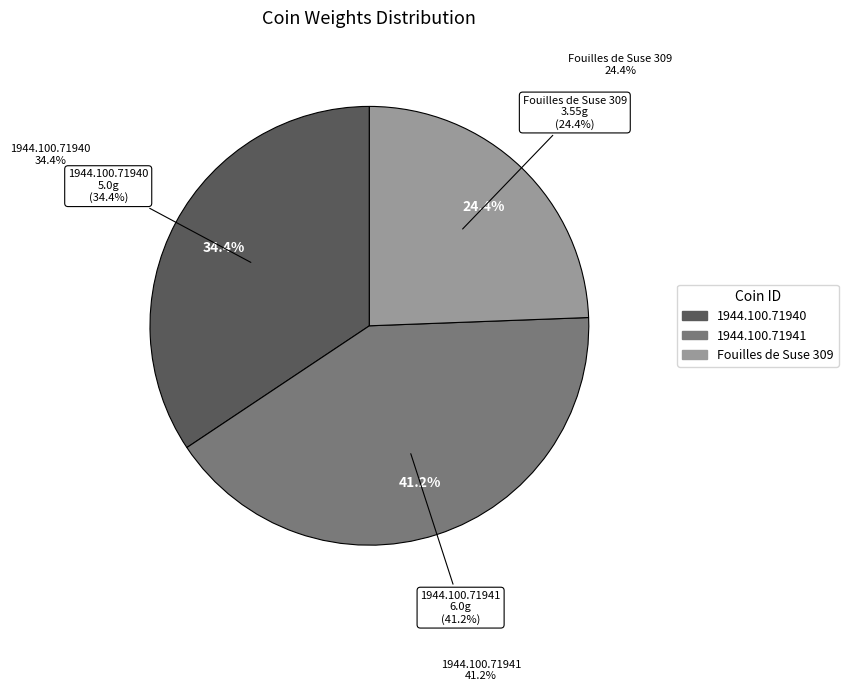

To the nearest percent, what is the difference between the largest and smallest slice percentages?

17%